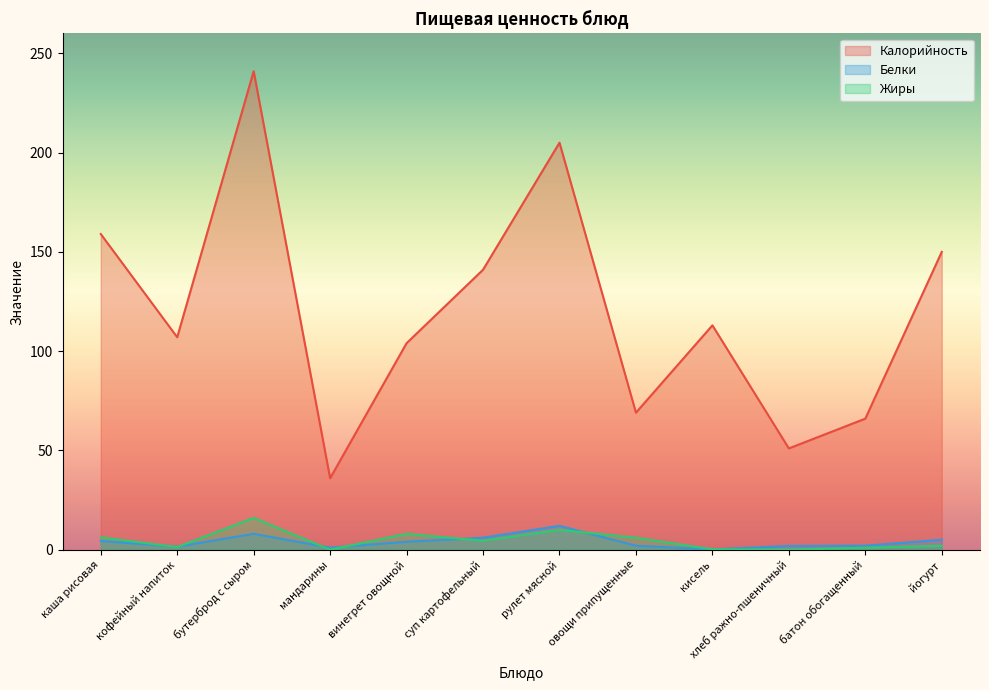

True or false: Калорийность and Белки cross at least once.

False